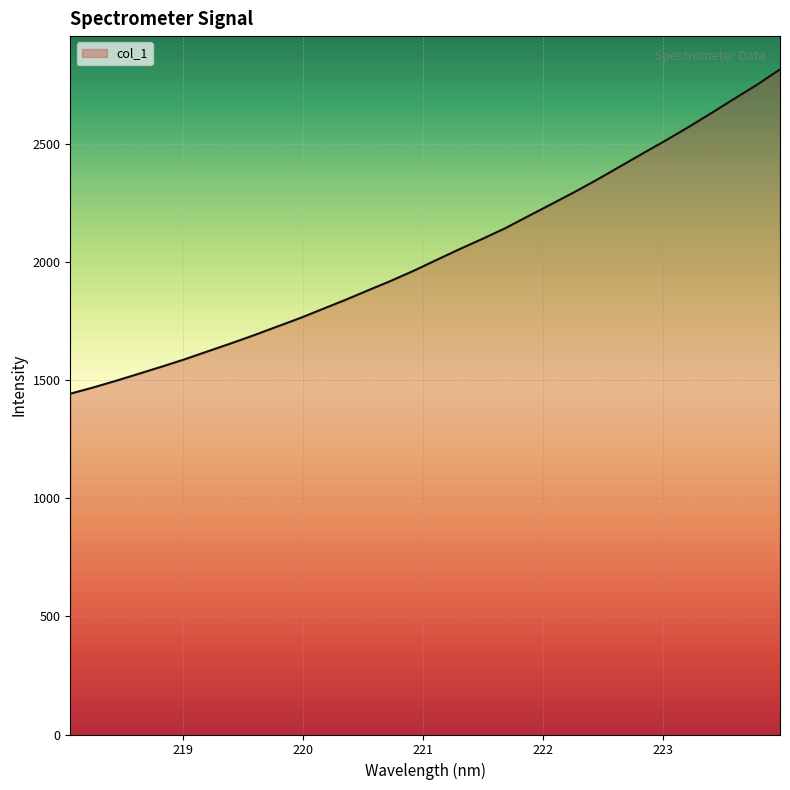

What is the greatest value displayed?

2815.7